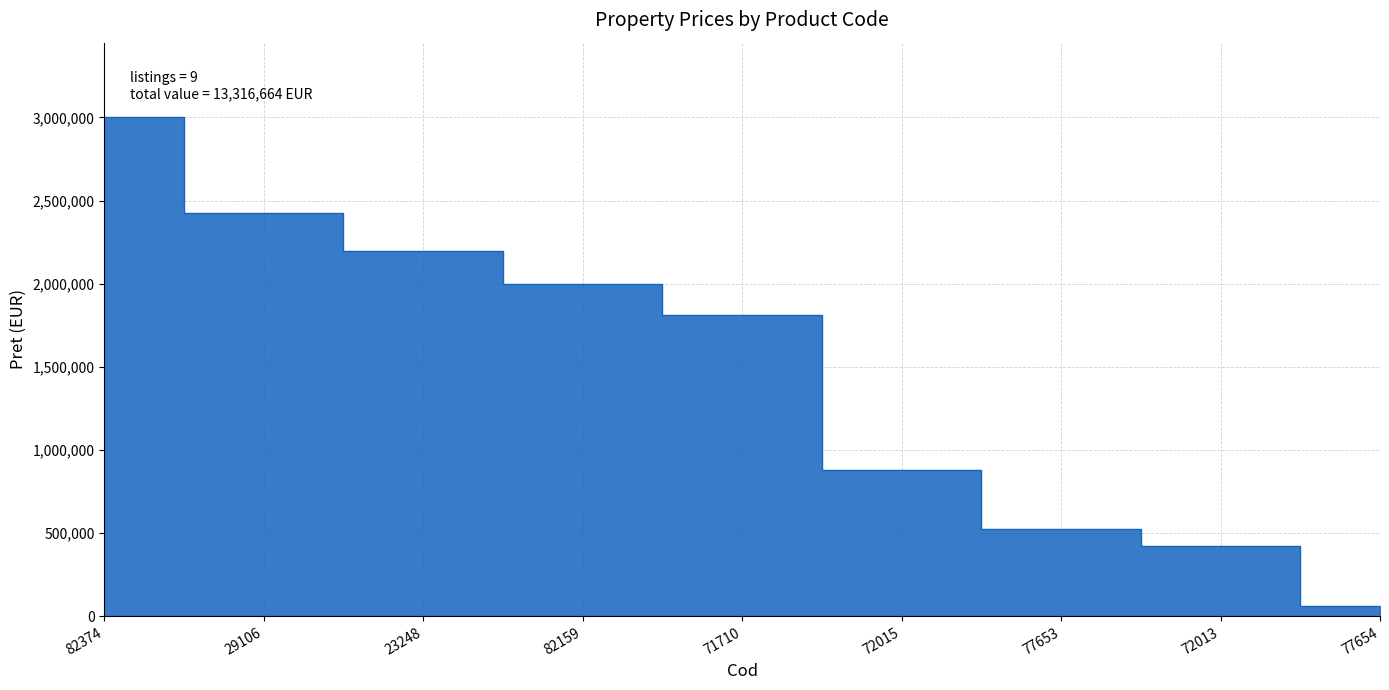

Rank the categories by value from highest to lowest.

82374, 29106, 23248, 82159, 71710, 72015, 77653, 72013, 77654